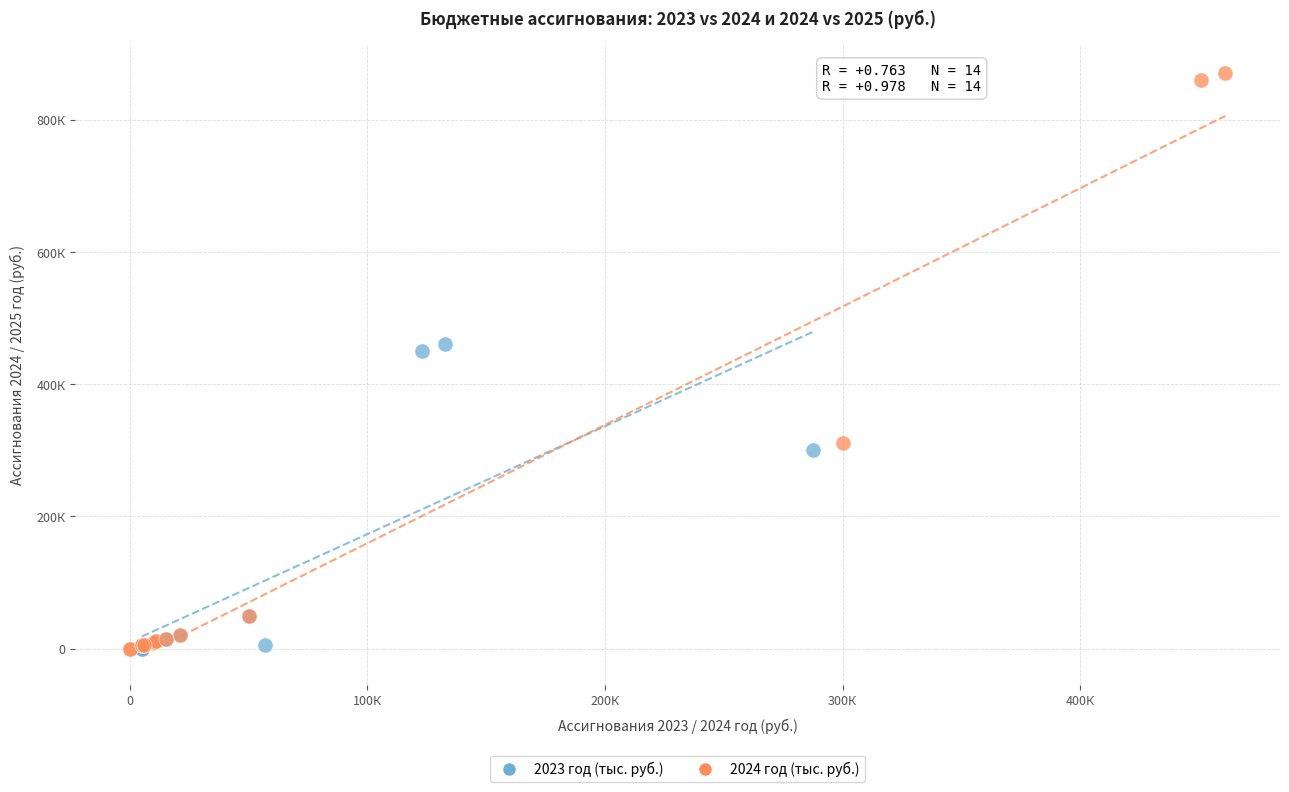

What are all the series names shown in the legend?

2023 год (тыс. руб.), 2024 год (тыс. руб.)